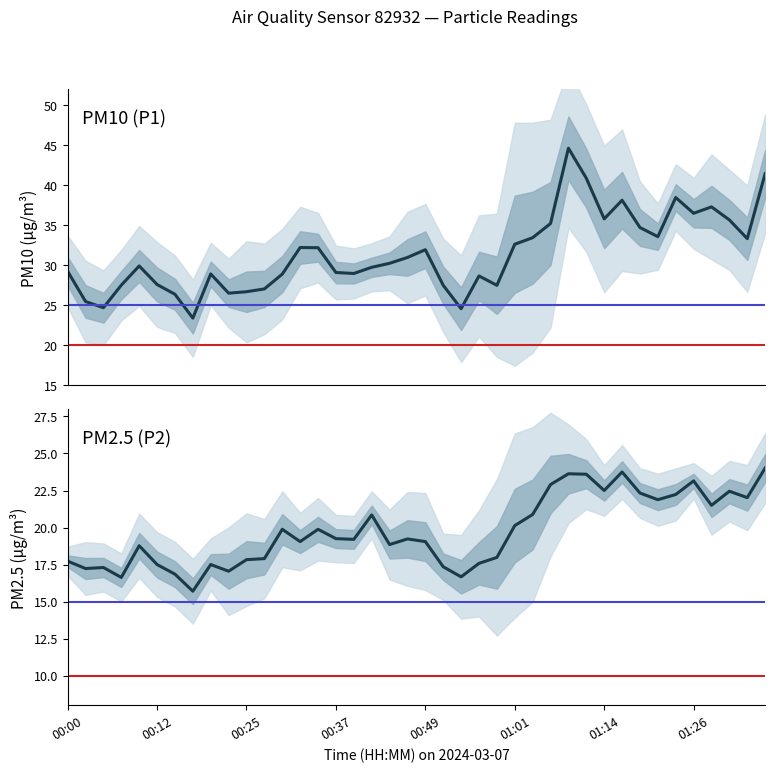

Which series changed the most between 00:25 and 00:42?

P1